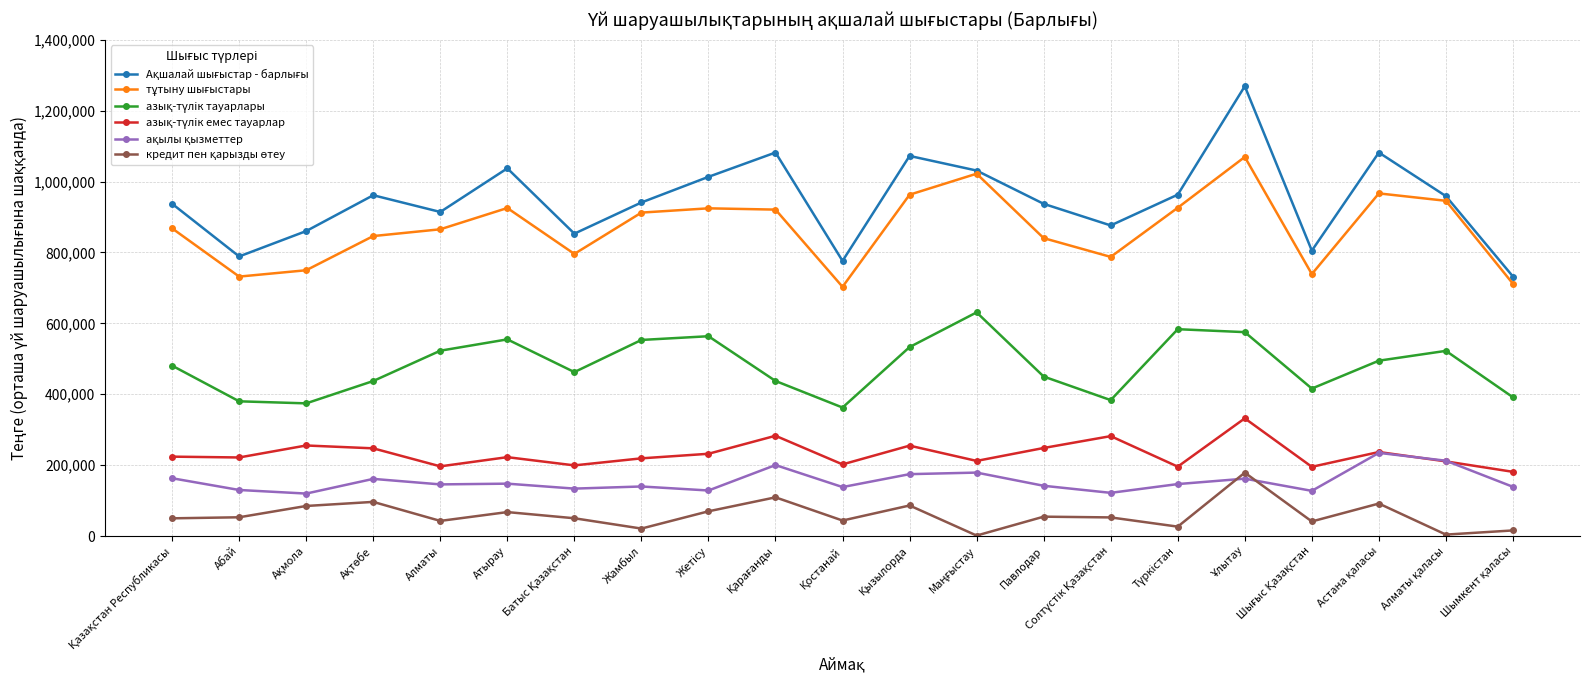

What is the greatest value displayed?

1269008